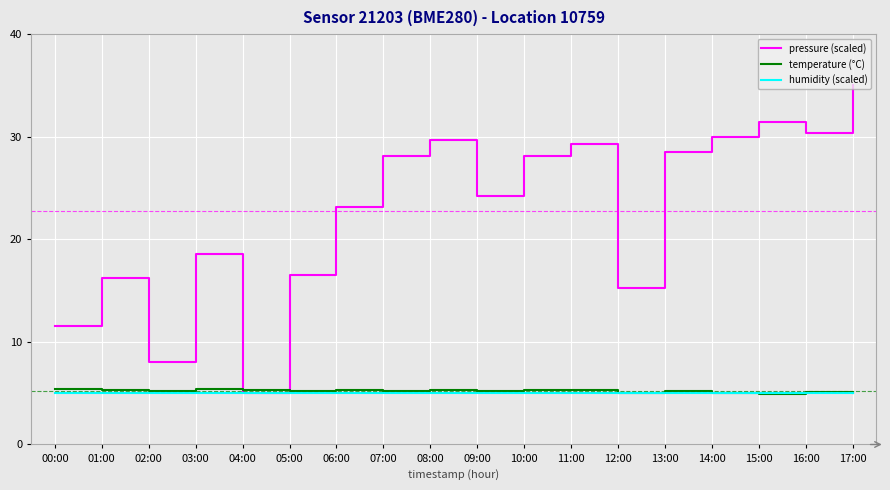

True or false: humidity (scaled) has a value of 1.4 at 02:00.

False